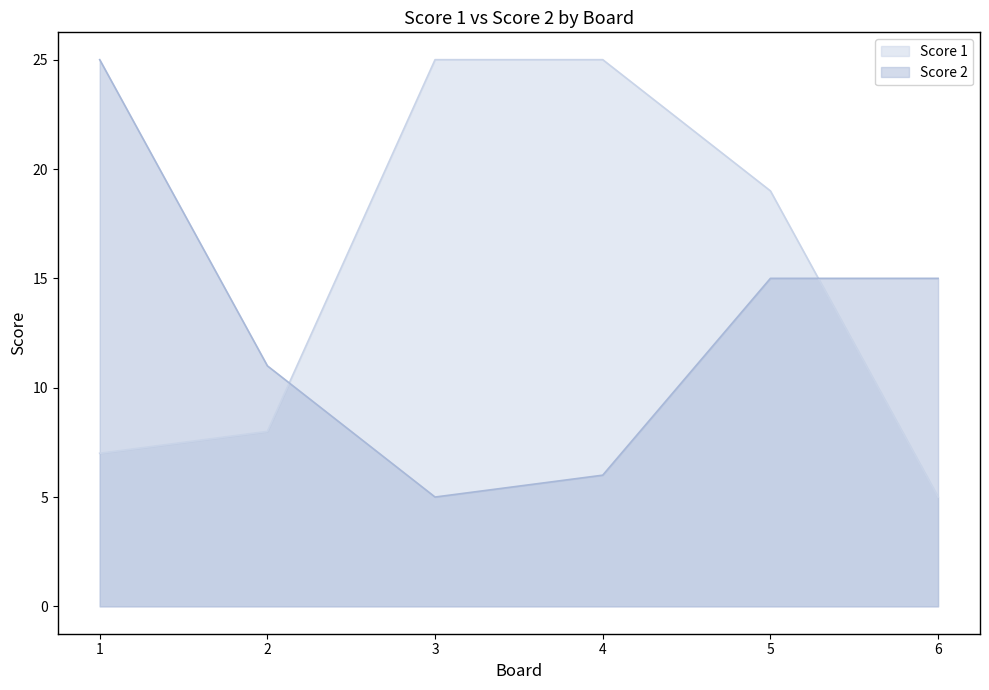

Read the Score 1 value at 3, to the nearest 5.

25